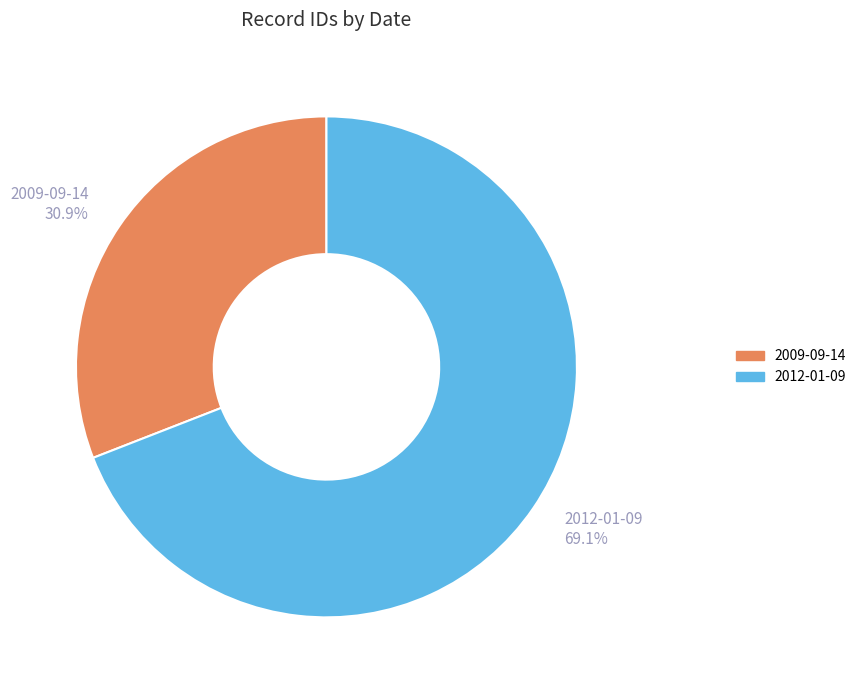

Between 2012-01-09 and 2009-09-14, which is larger?

2012-01-09